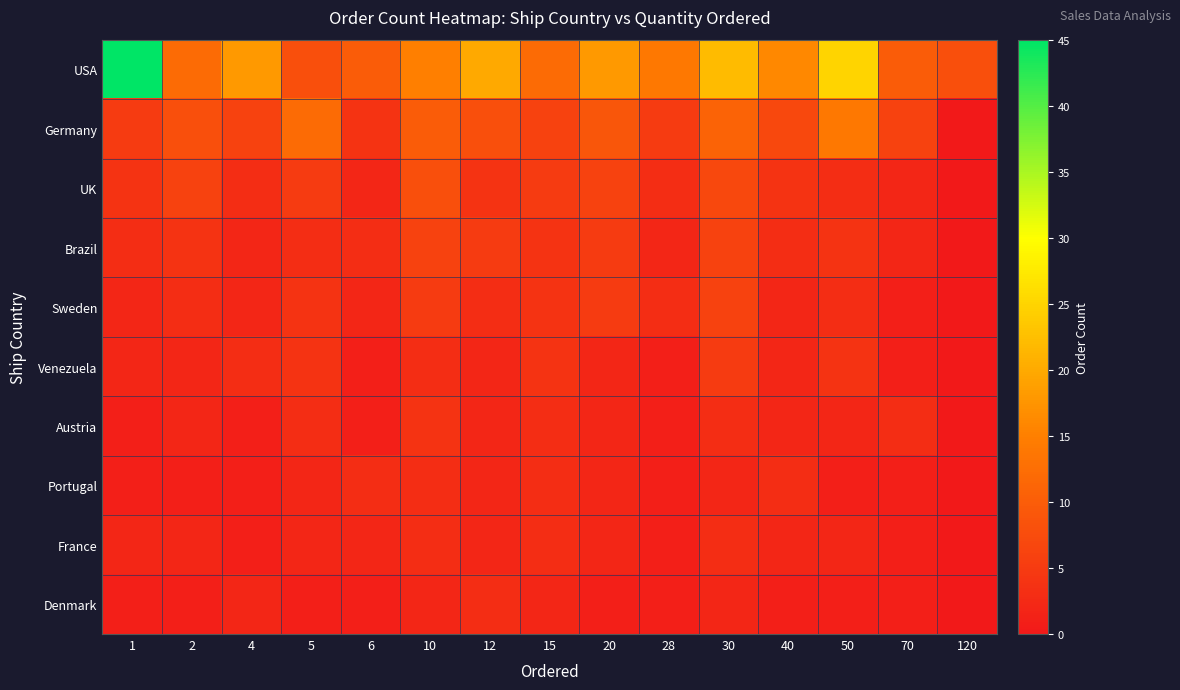

At 12, list the series in order from largest to smallest.

USA, Germany, Brazil, UK, Sweden, Denmark, Venezuela, Austria, Portugal, France